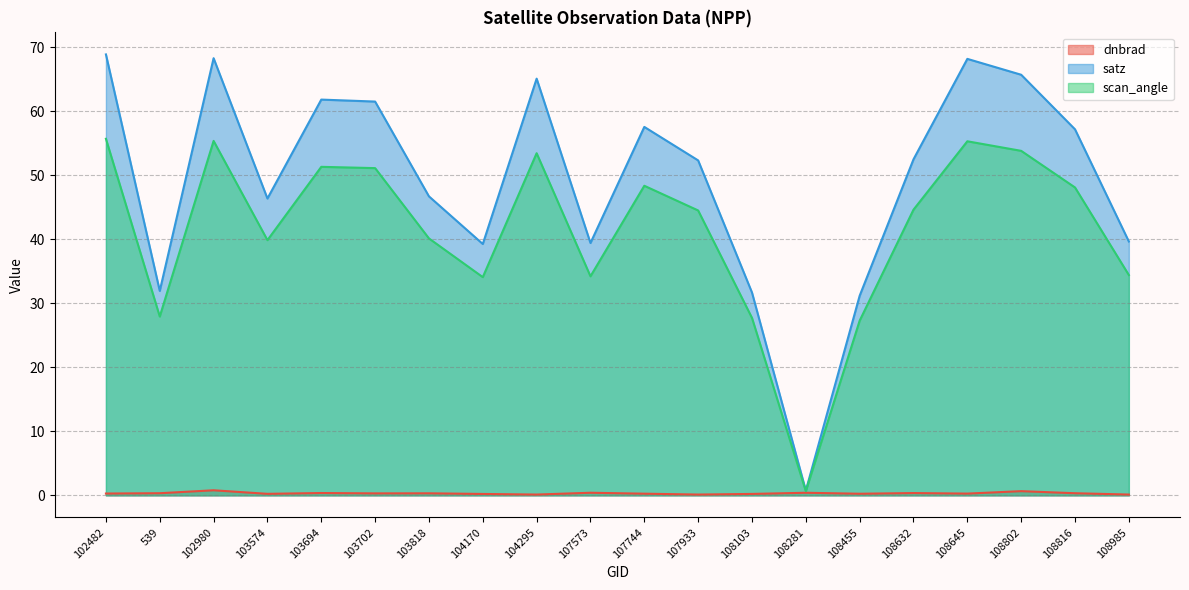

What is the average value of the scan_angle series?

41.4